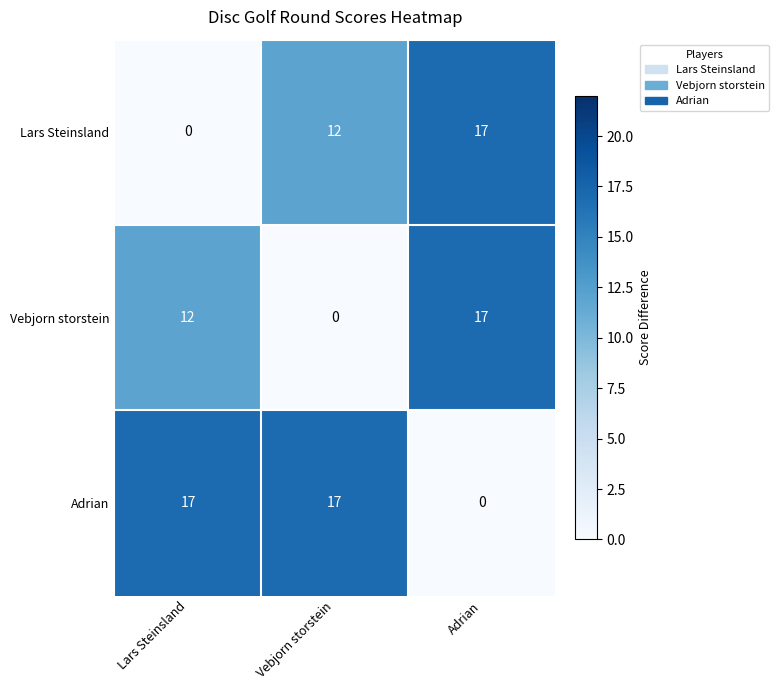

What is the average value of the Lars Steinsland series?

10